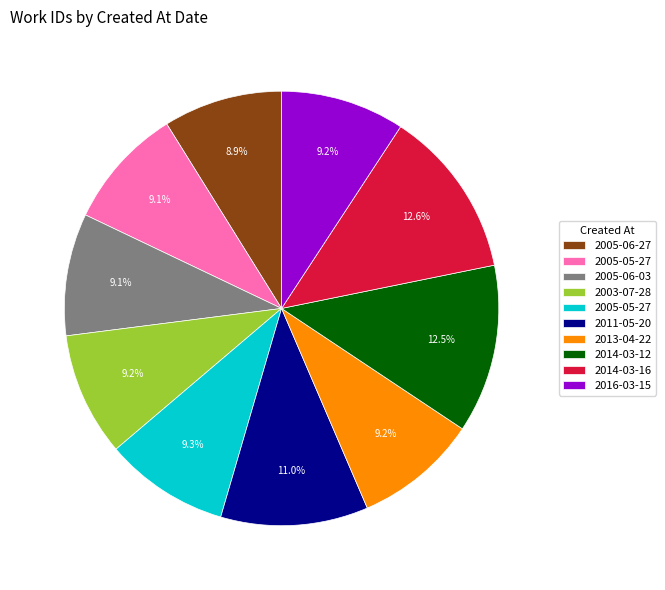

Is there a majority slice in this chart?

No